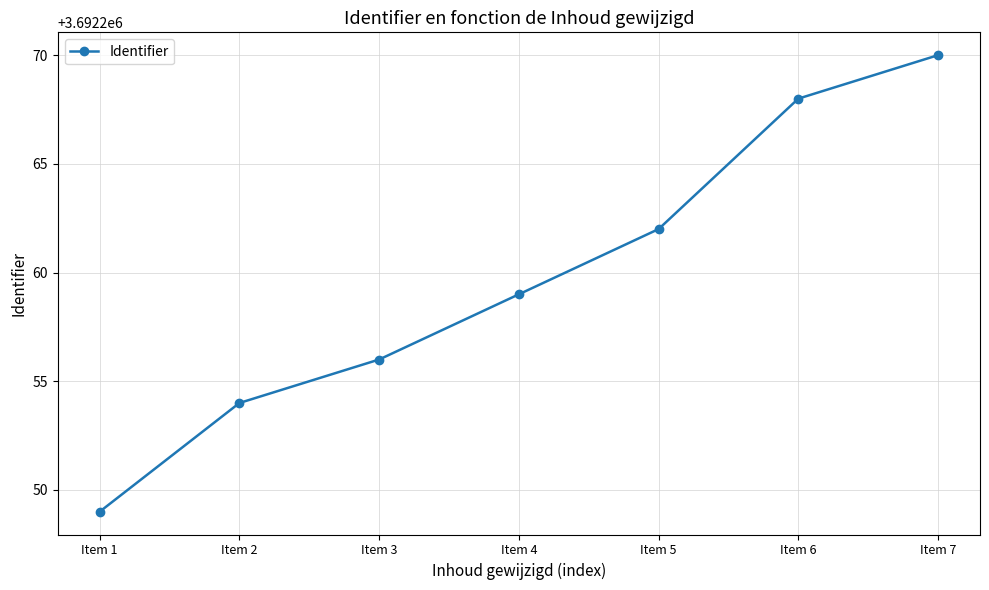

What is the change in value from Item 3 to Item 5?

+6